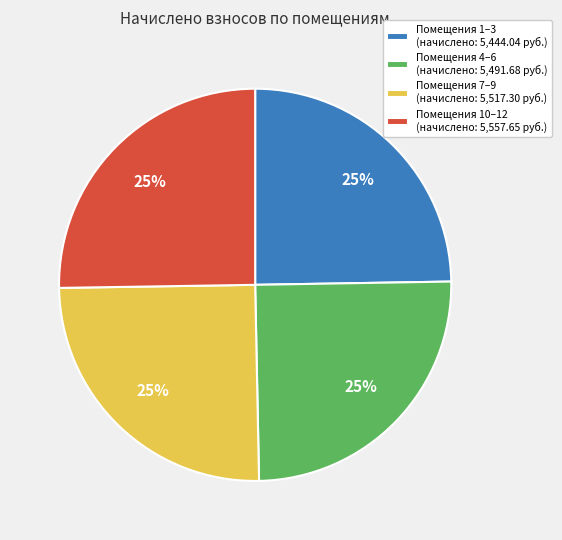

The Помещения 4–6 (начислено: 5,491.68 руб.) slice represents 35% of the pie. True or false?

False